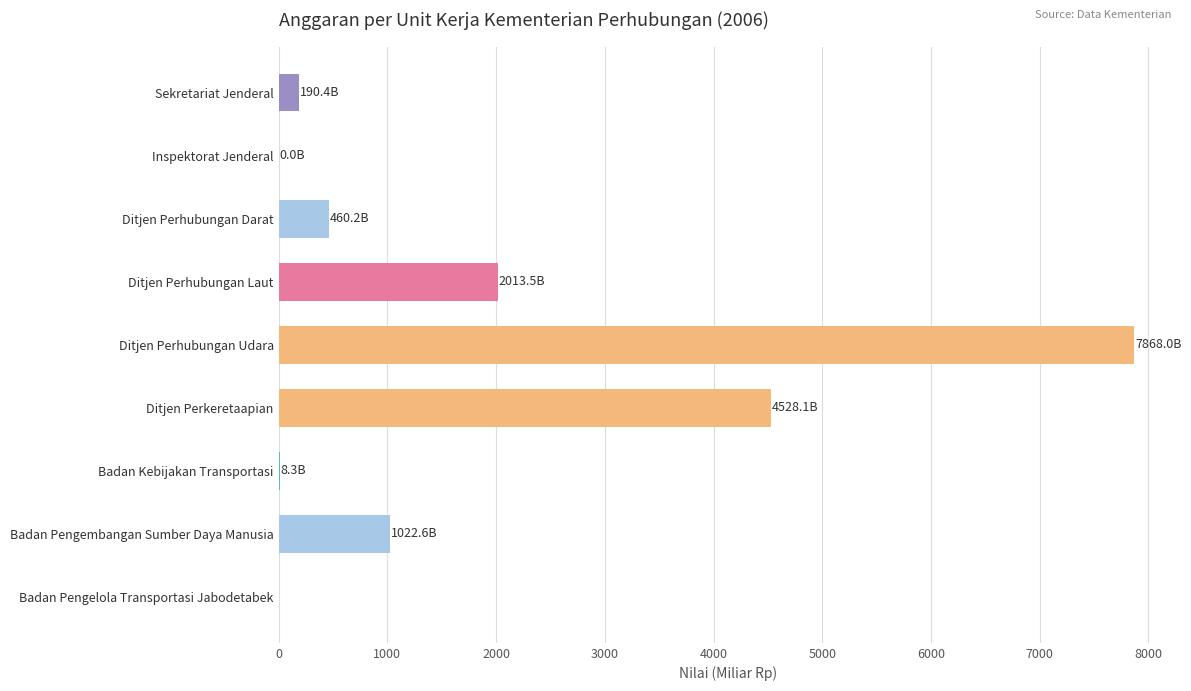

Are the bars horizontal?

Yes